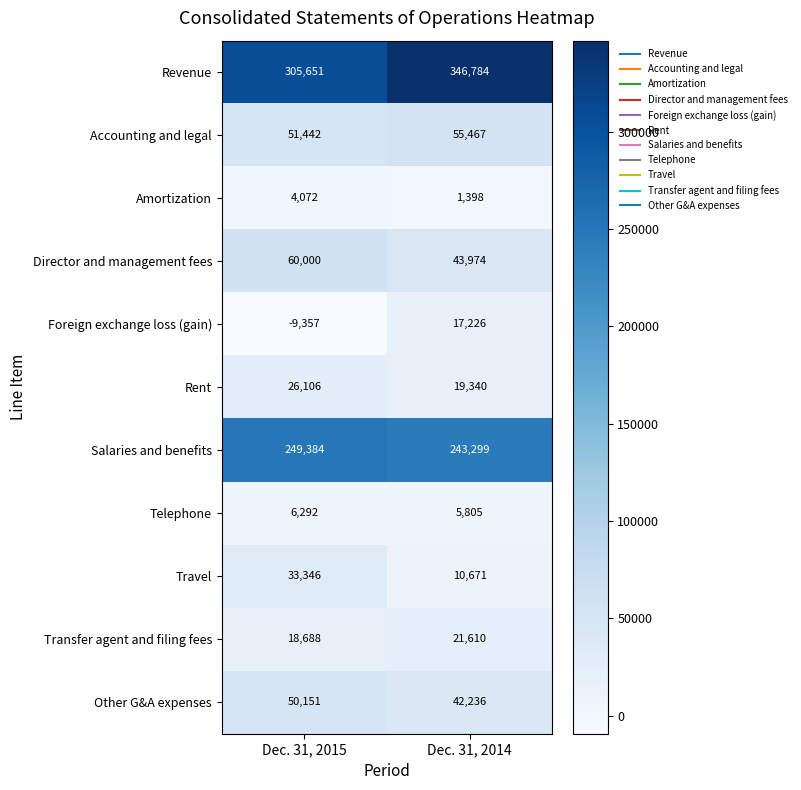

What is the difference between the highest and lowest values at Dec. 31, 2015?

315008